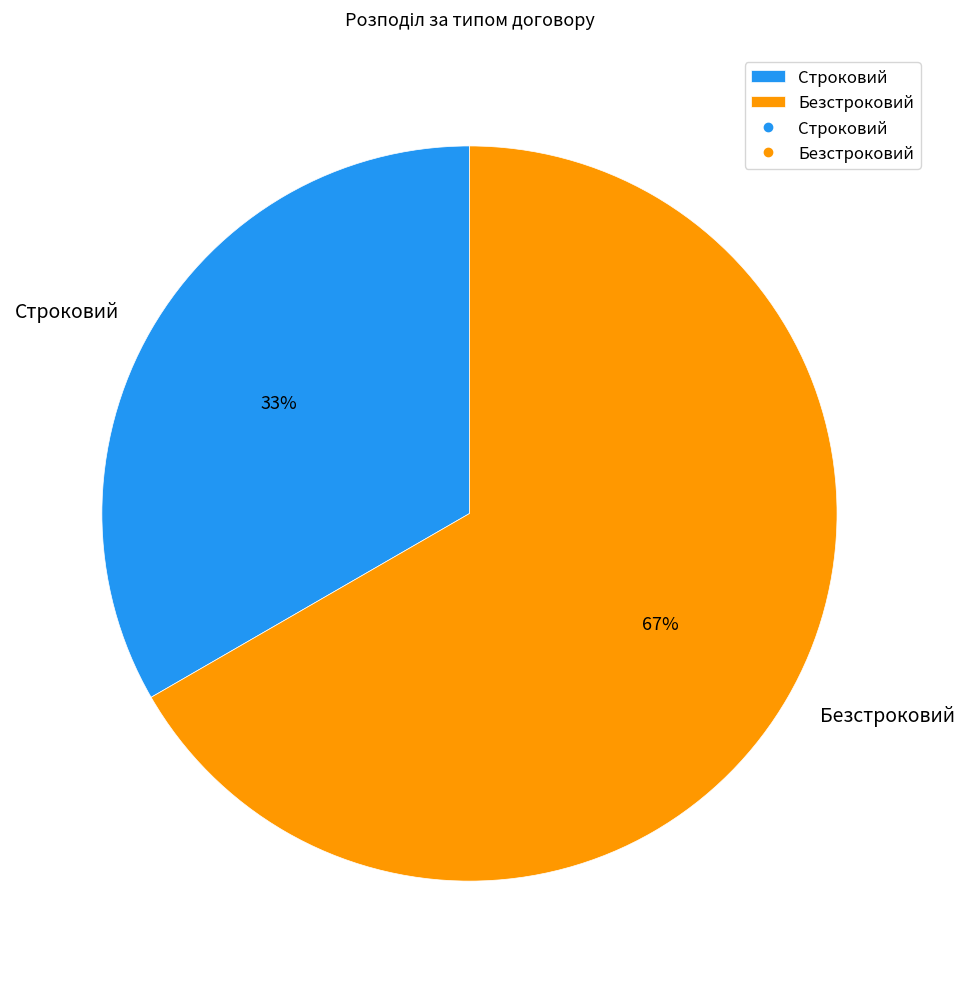

Rank the categories by value from highest to lowest.

Безстроковий, Строковий